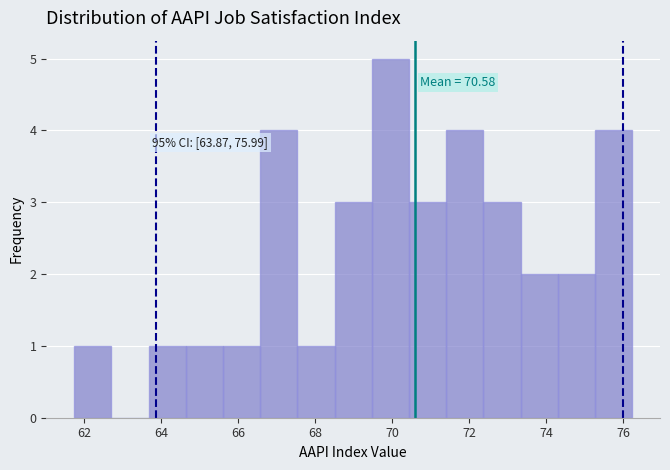

Which range on the x-axis has the tallest bar?

69.4 to 70.4